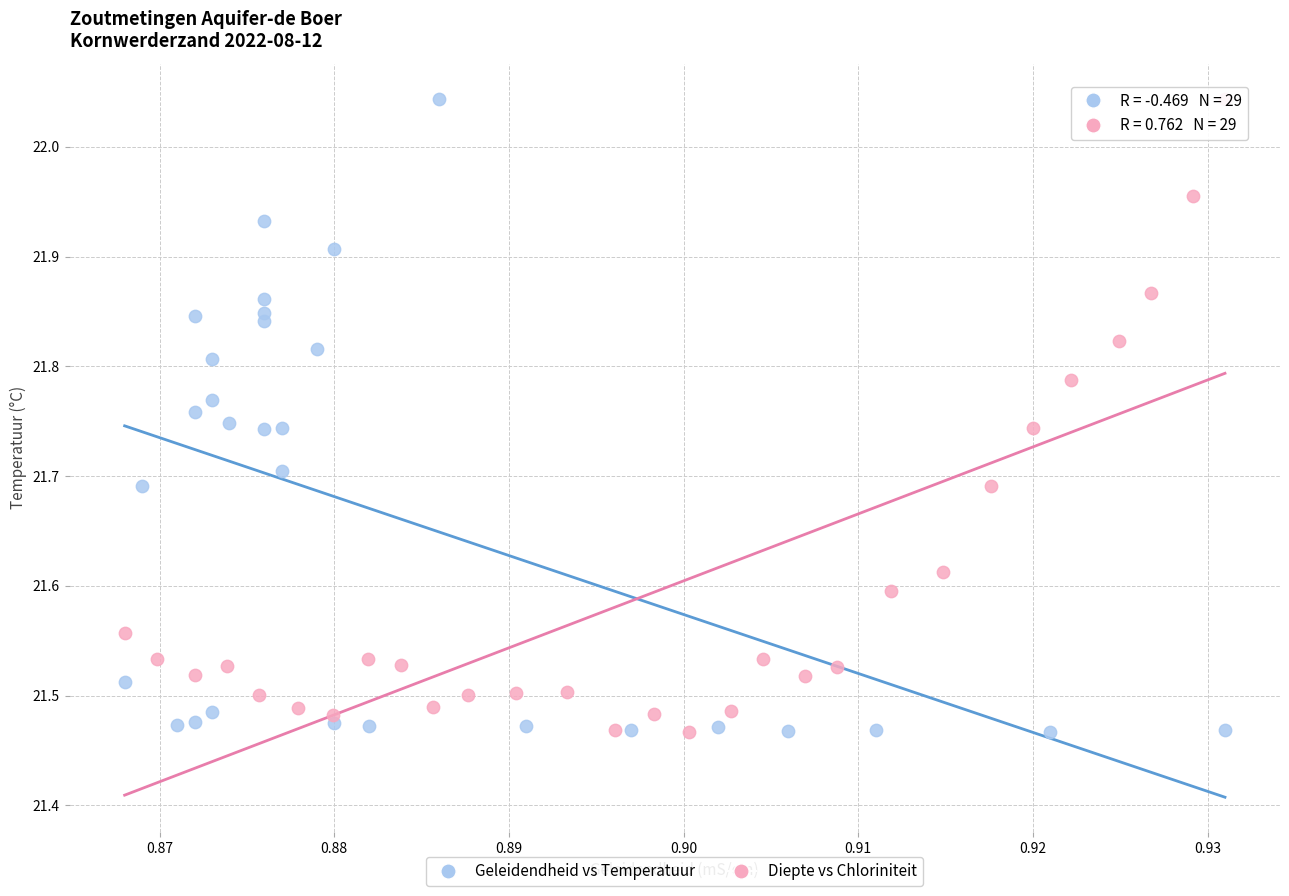

What are all the series names shown in the legend?

Geleidendheid vs Temperatuur, Diepte vs Chloriniteit